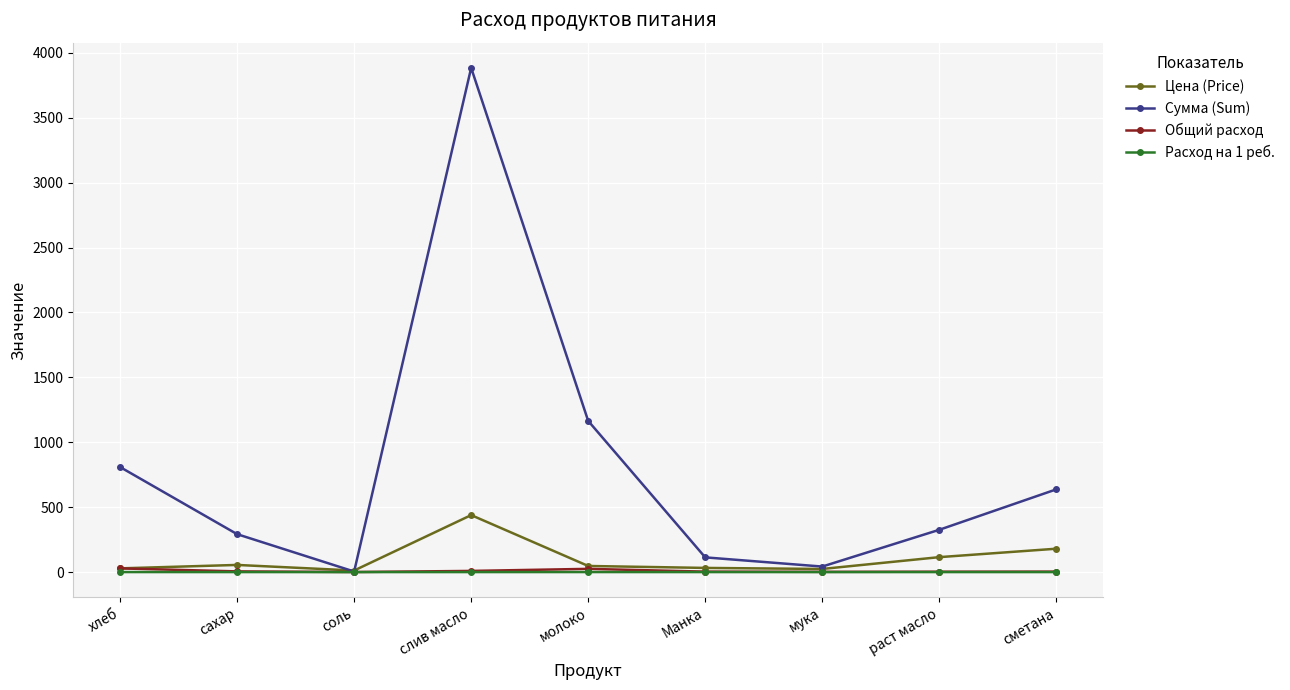

In Сумма (Sum), how many points are higher than both neighbors (excluding endpoints)?

1